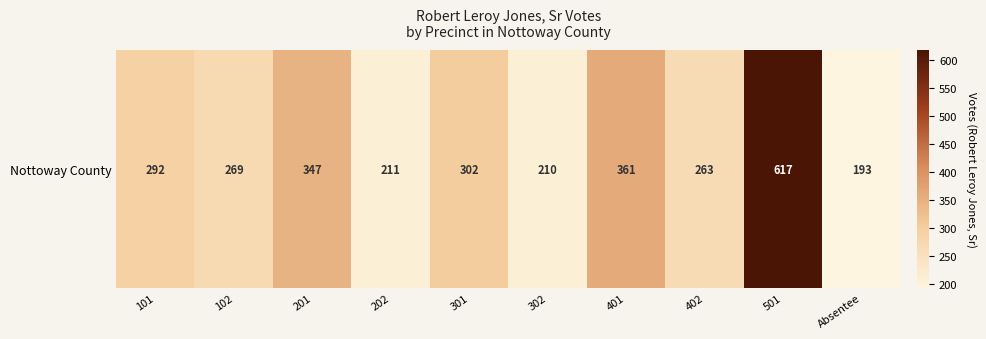

Is it true that the value at 301 is 72?

False